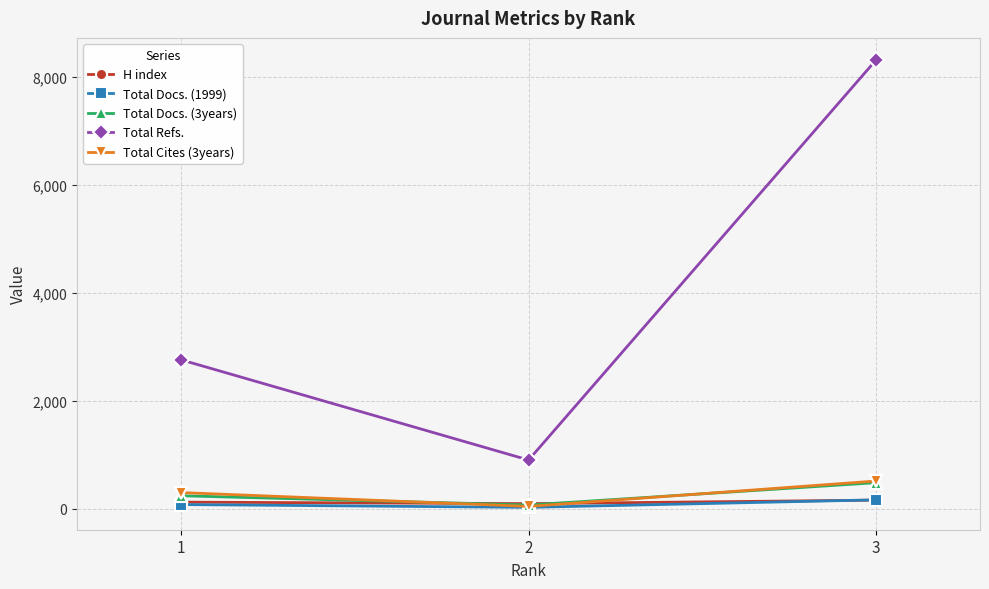

Which series has the widest spread of values?

Total Refs.